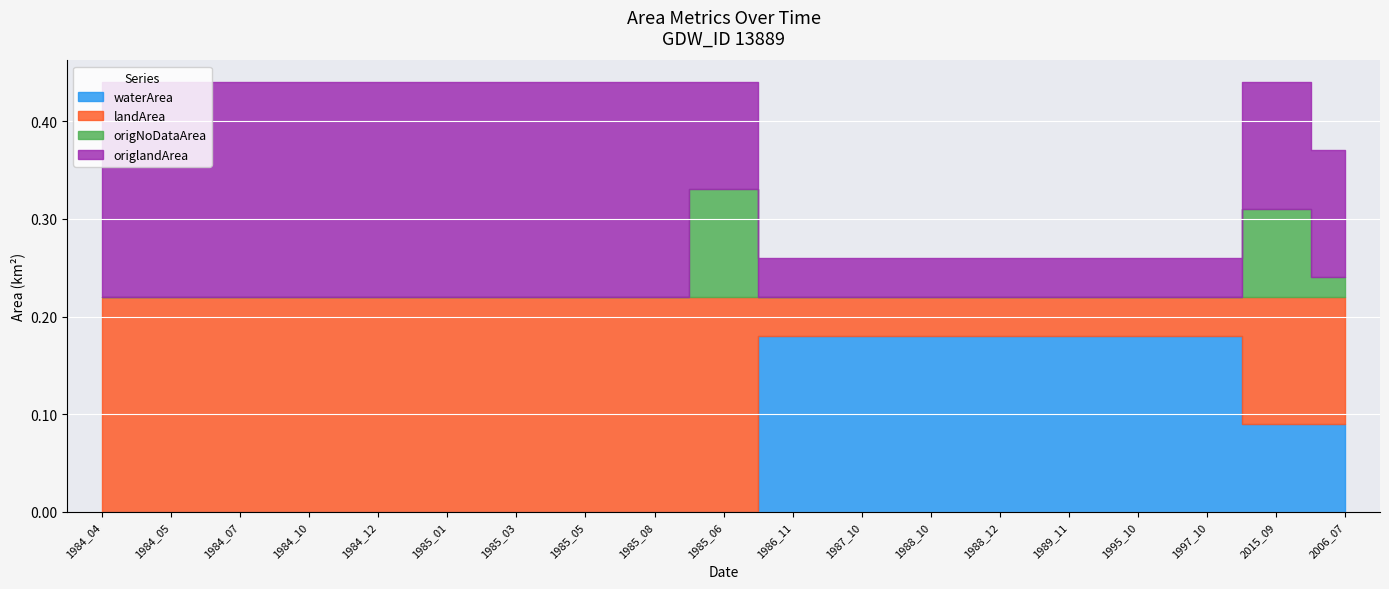

What is the difference between the second highest and minimum values in the waterArea series?

0.2